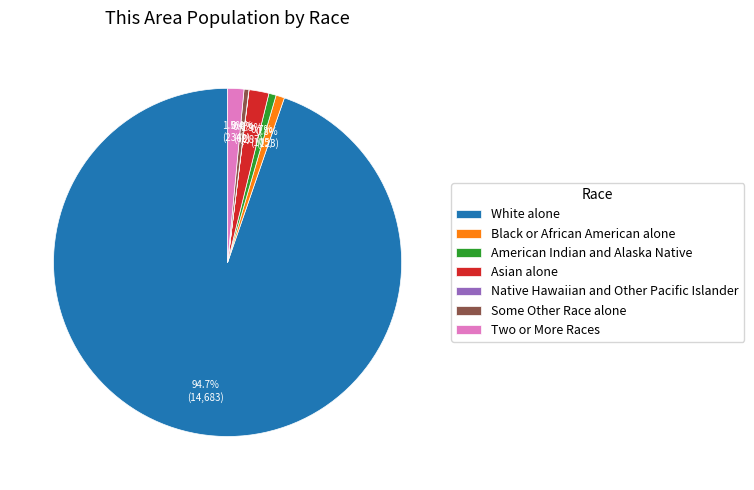

To the nearest percent, what is the difference between the largest and smallest slice percentages?

95%